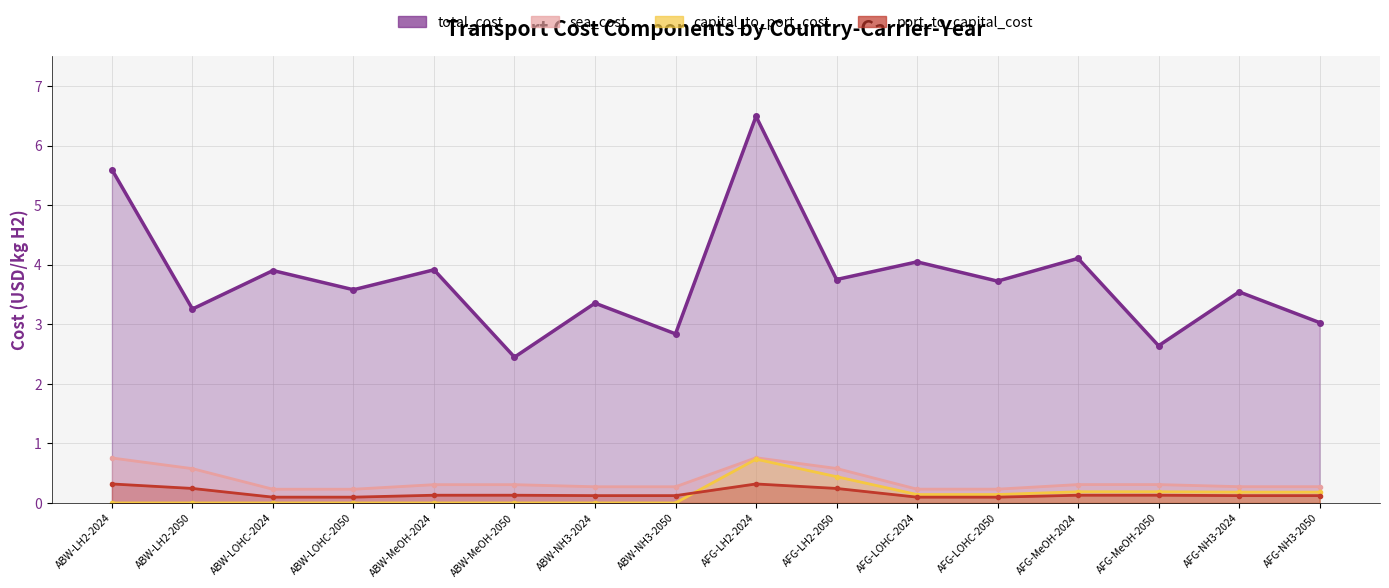

Count the sea_cost values in the range 0 to 1.

16